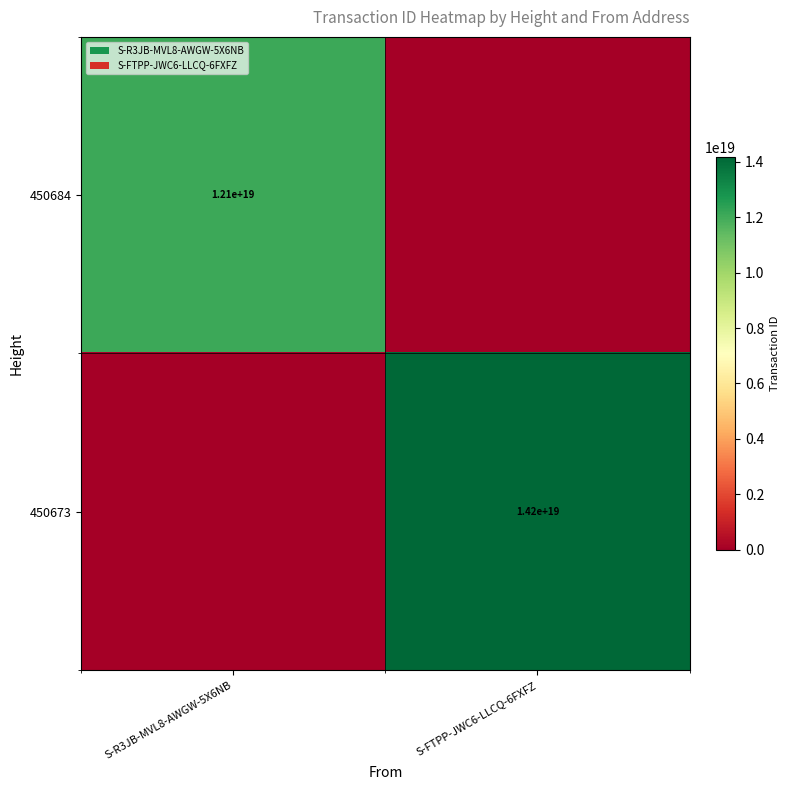

The 450684 series shows 6783295250540731392 at S-R3JB-MVL8-AWGW-5X6NB. True or false?

False